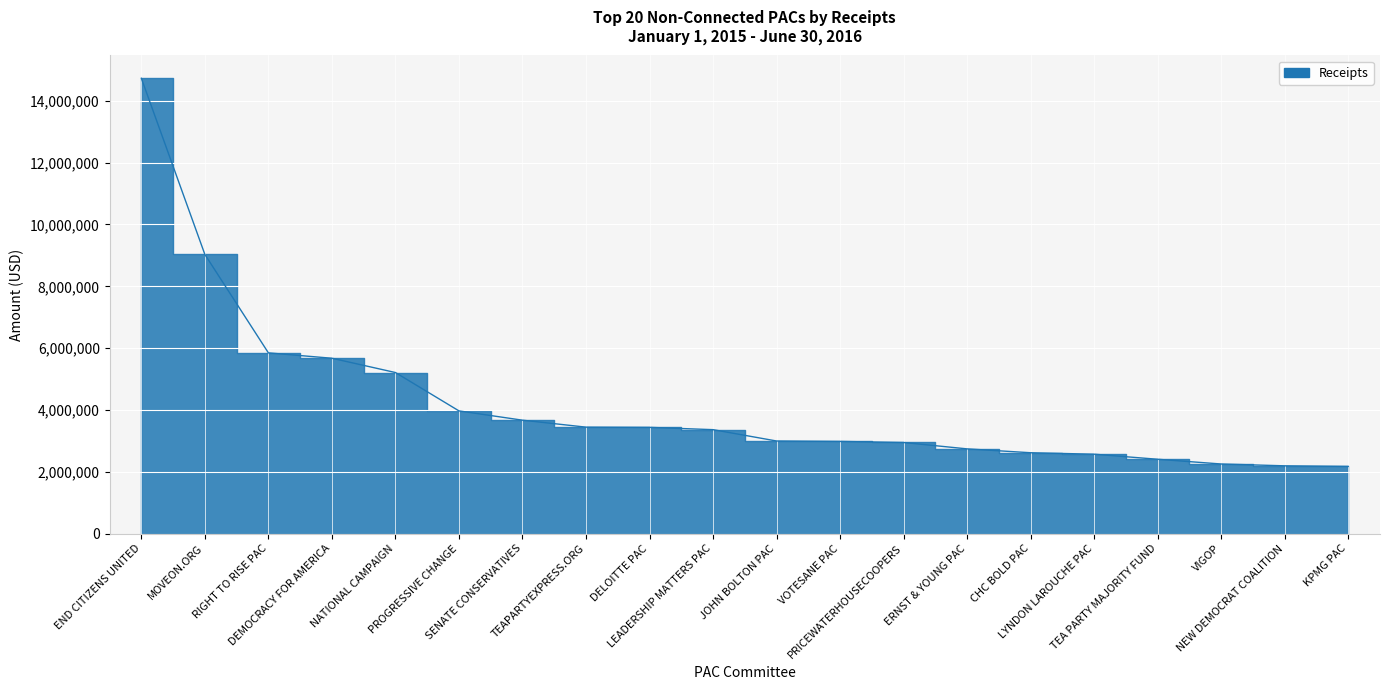

What is the difference between the values at RIGHT TO RISE PAC and VIGOP?

3594707.3